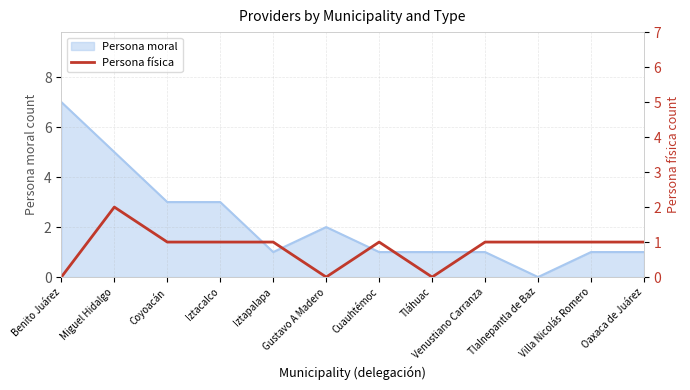

What is the label of the 4th point from the right?

Venustiano Carranza